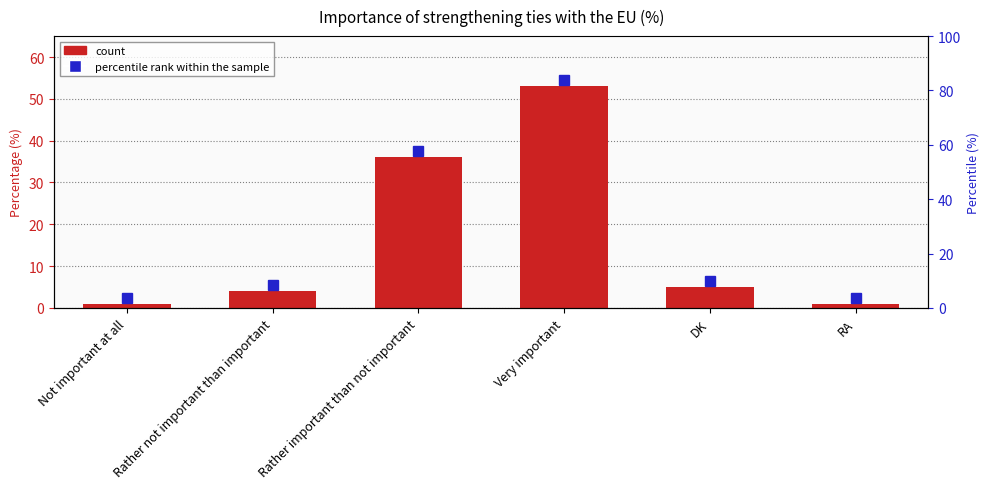

What is the label of the 1st bar from the left?

Not important at all